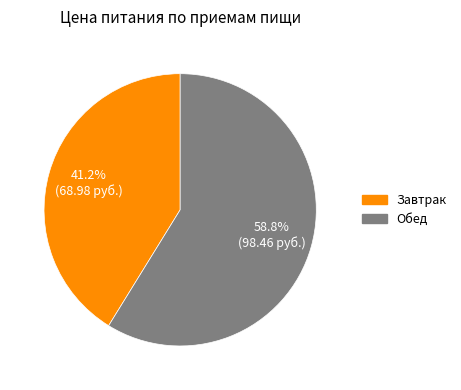

True or false: Завтрак accounts for 41% of the total.

True